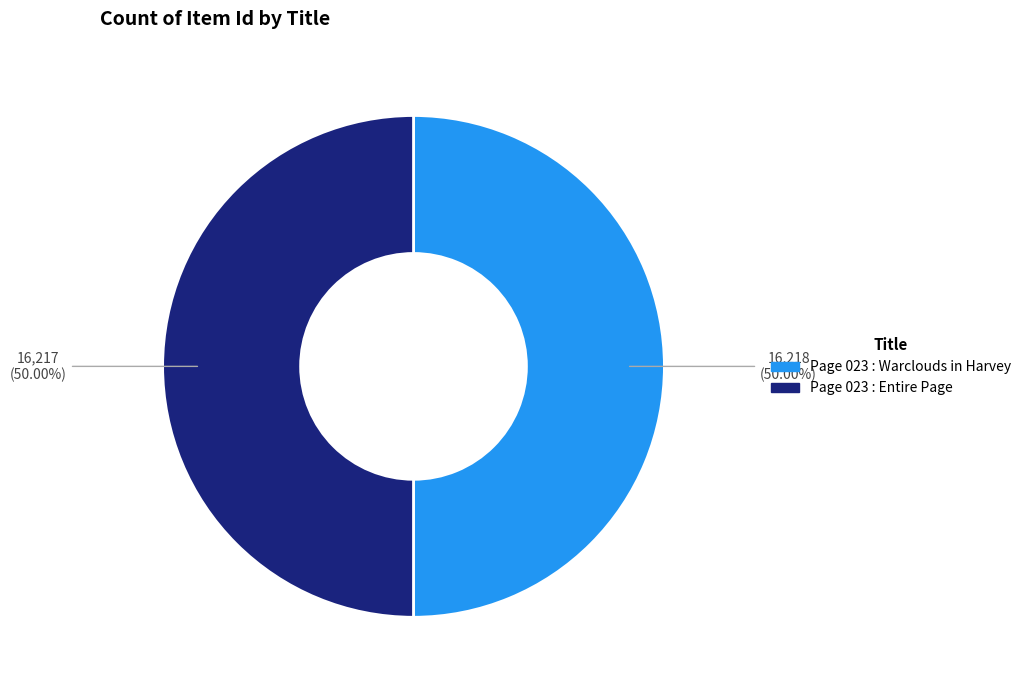

Is the sum of Page 023 : Entire Page and Page 023 : Warclouds in Harvey greater than half?

Yes